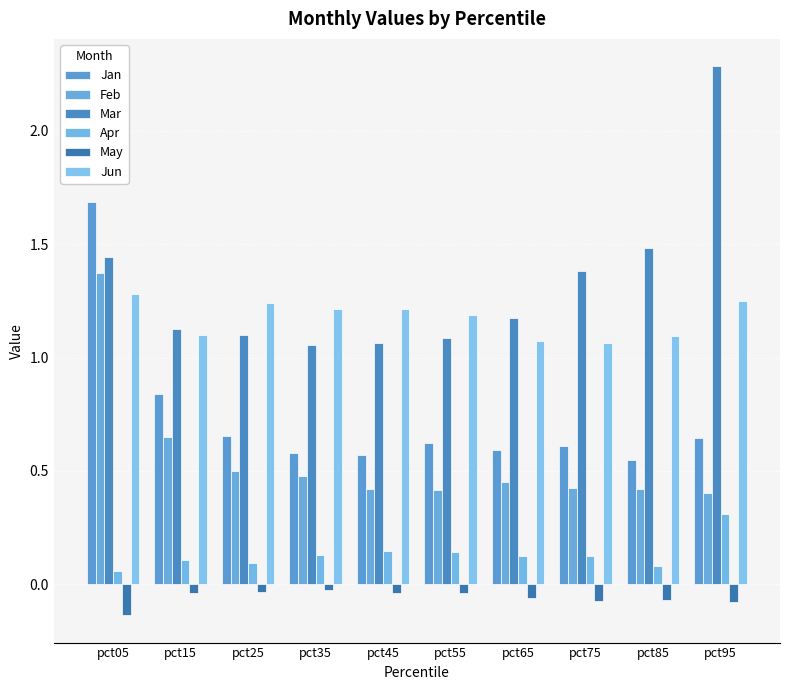

Which category has the lowest value across all series?

pct05